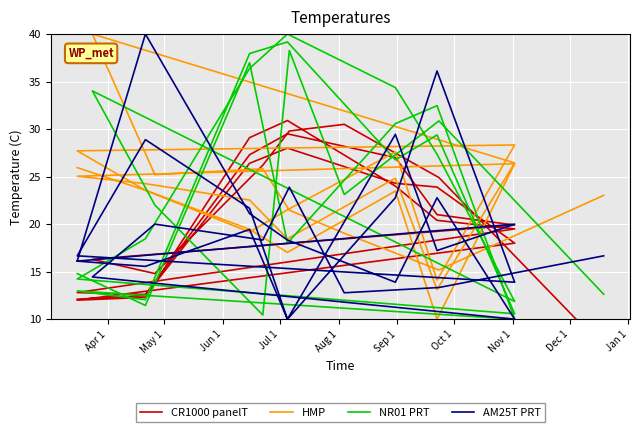

How many values in the NR01 PRT series are below 26?

14